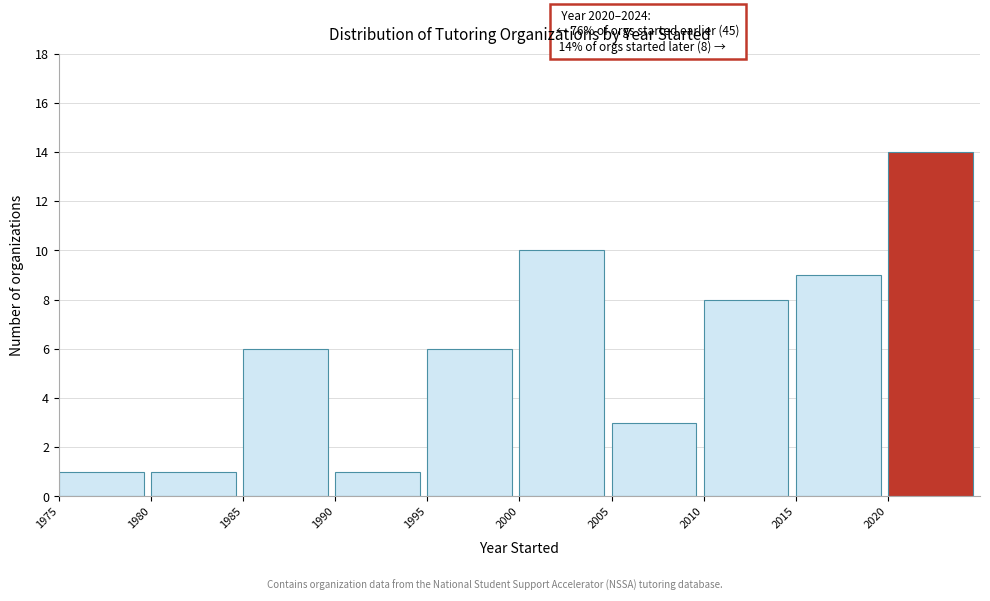

Which range on the x-axis has the tallest bar?

2020 to 2025